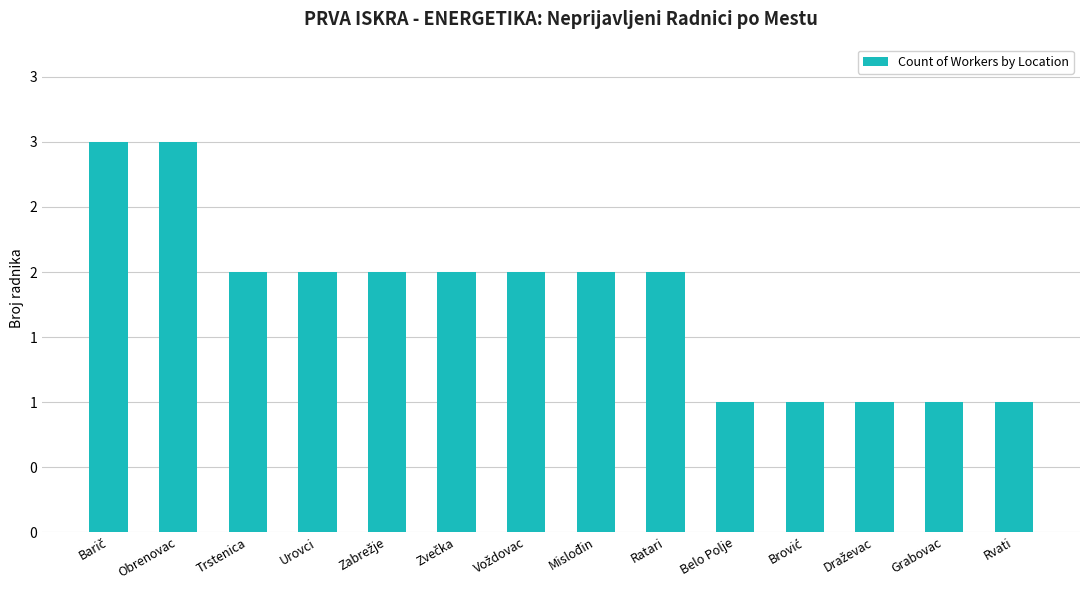

Reading right to left, transcribe all the data shown in this chart.

1	1	1	1	1	2	2	2	2	2	2	2	3	3